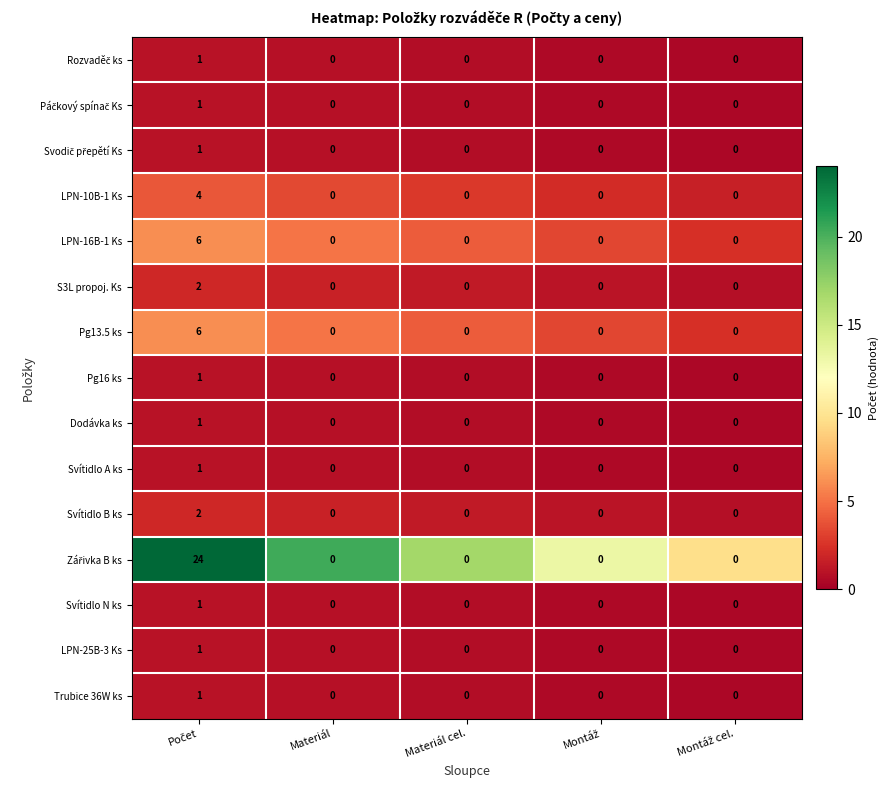

What is the difference between the maximum and minimum values in the LPN-10B-1 Ks series?

4